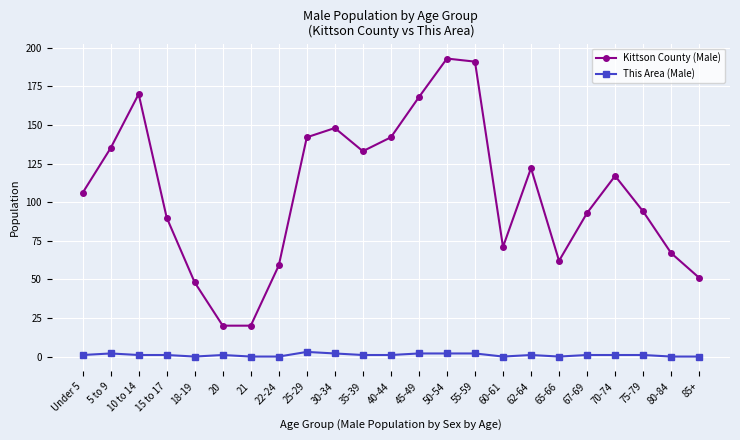

What is the difference between the Kittson County (Male) values at 50-54 and 30-34?

45